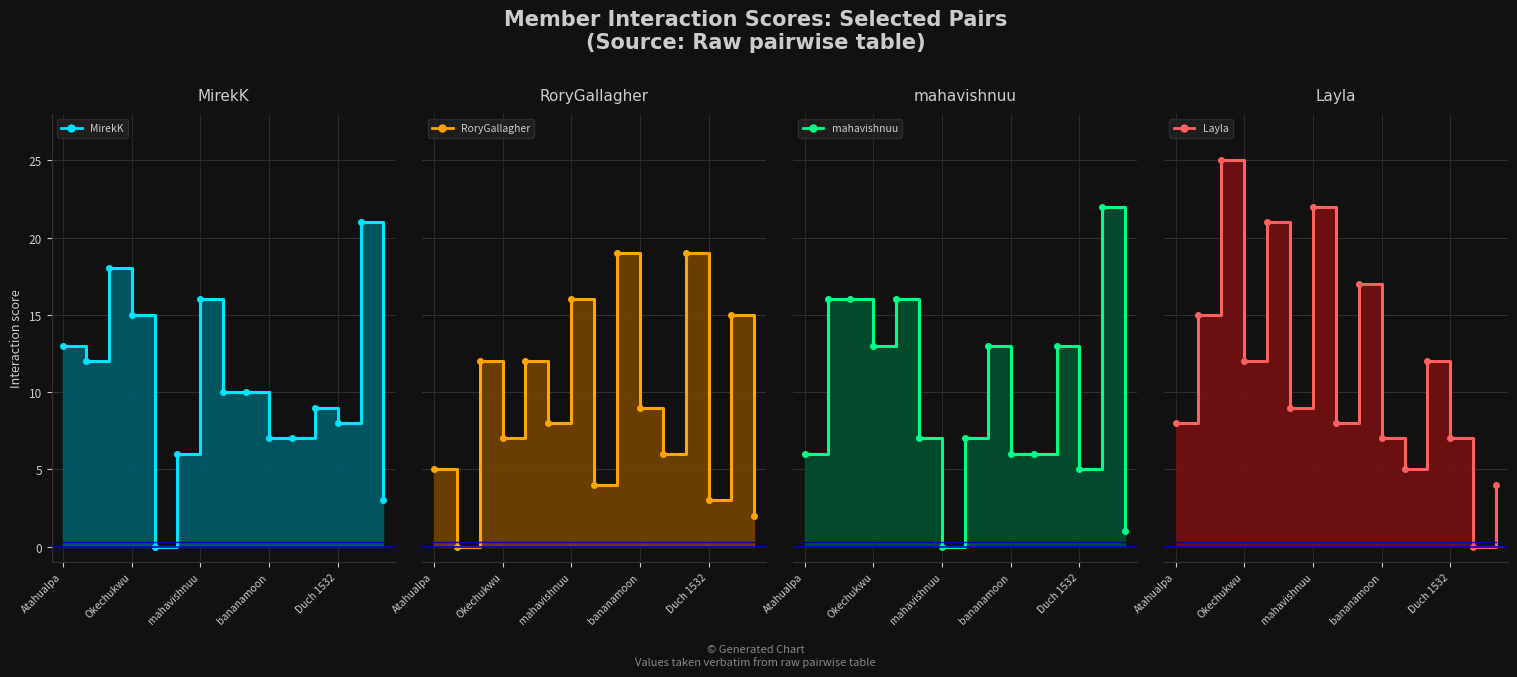

What position from the right is greg66?

1